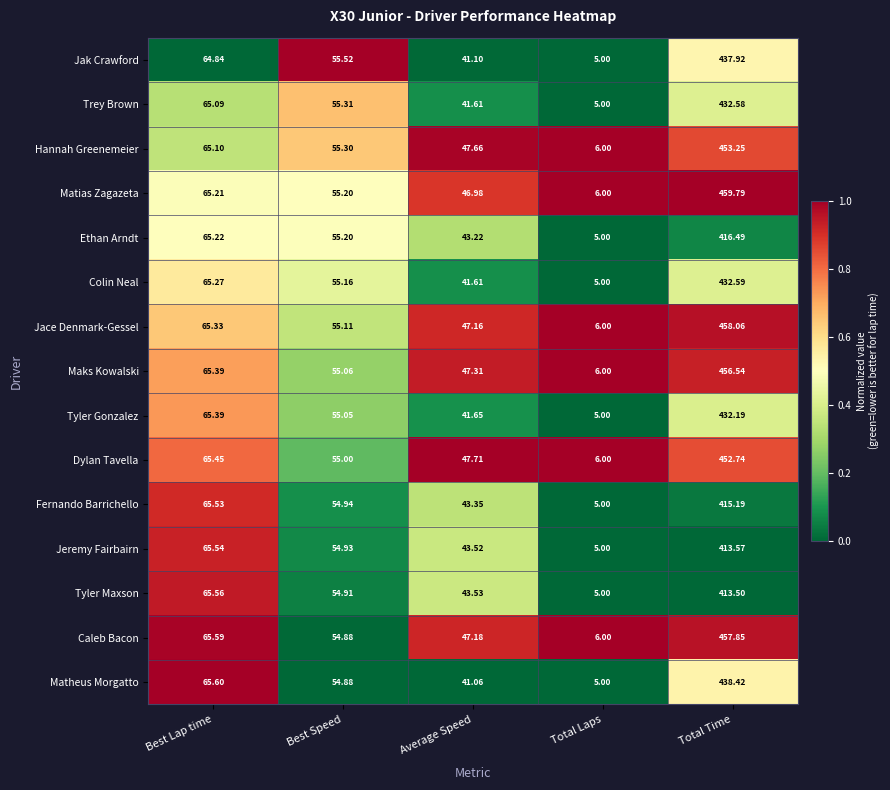

Where is Jeremy Fairbairn nearest to the value 209?

Best Lap time